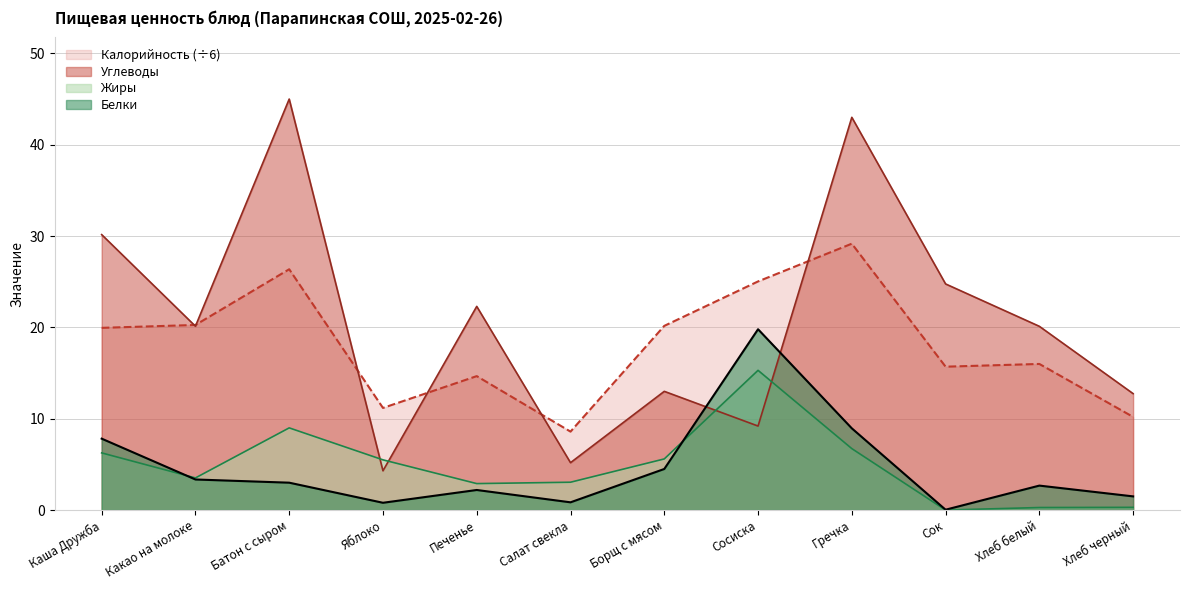

Which has a higher value, Хлеб черный or Хлеб белый?

Хлеб белый